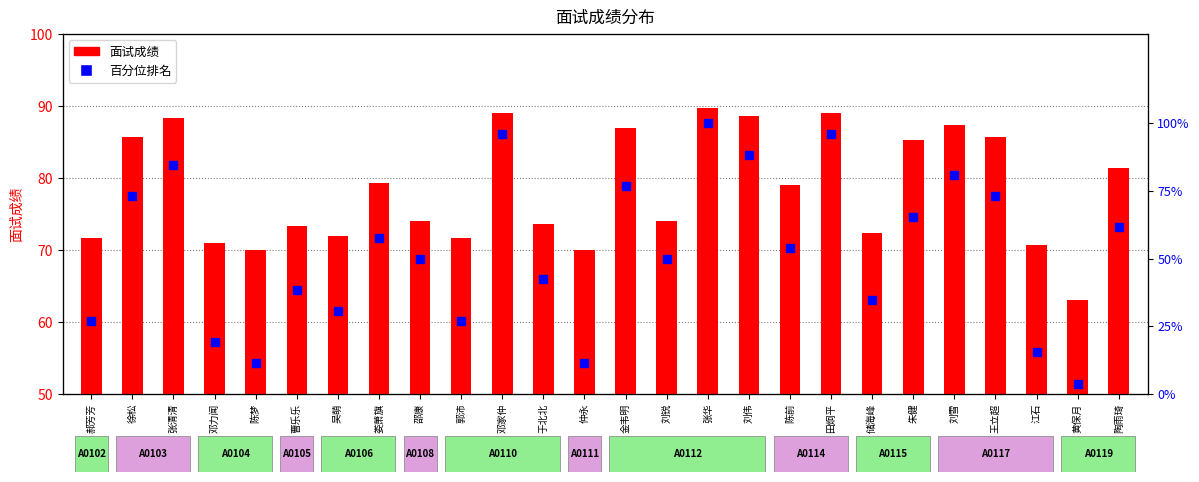

At 仲永, list the series in order from largest to smallest.

面试成绩, 百分位排名